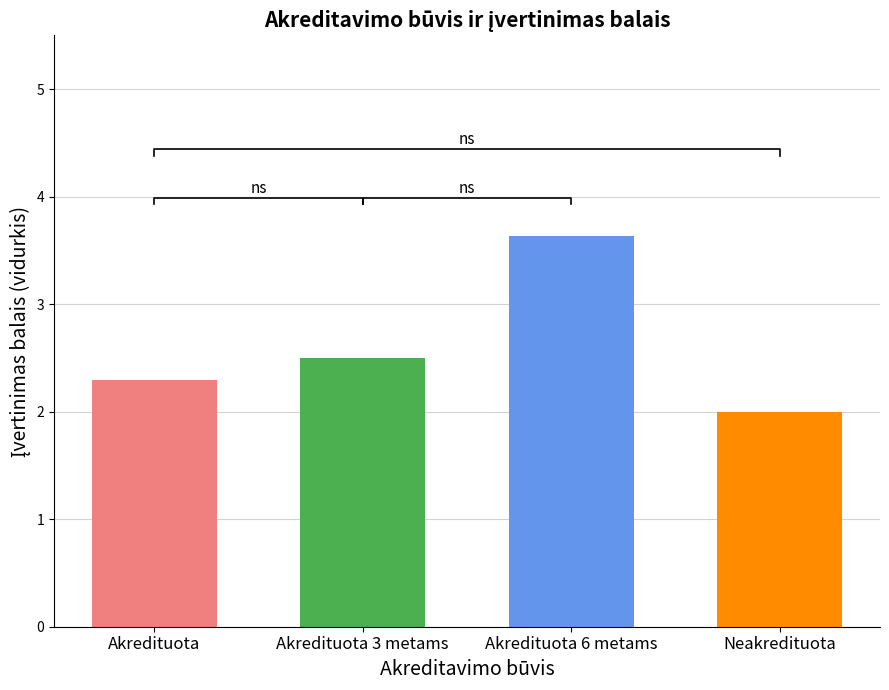

Is it true that the value at Neakredituota is 2.0?

True